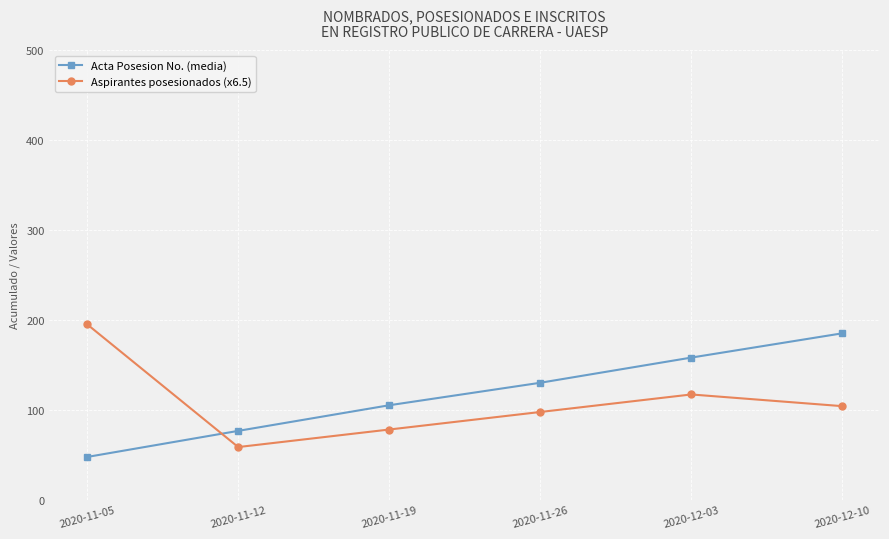

At which category does Aspirantes posesionados (x6.5) reach its first local valley?

2020-11-12